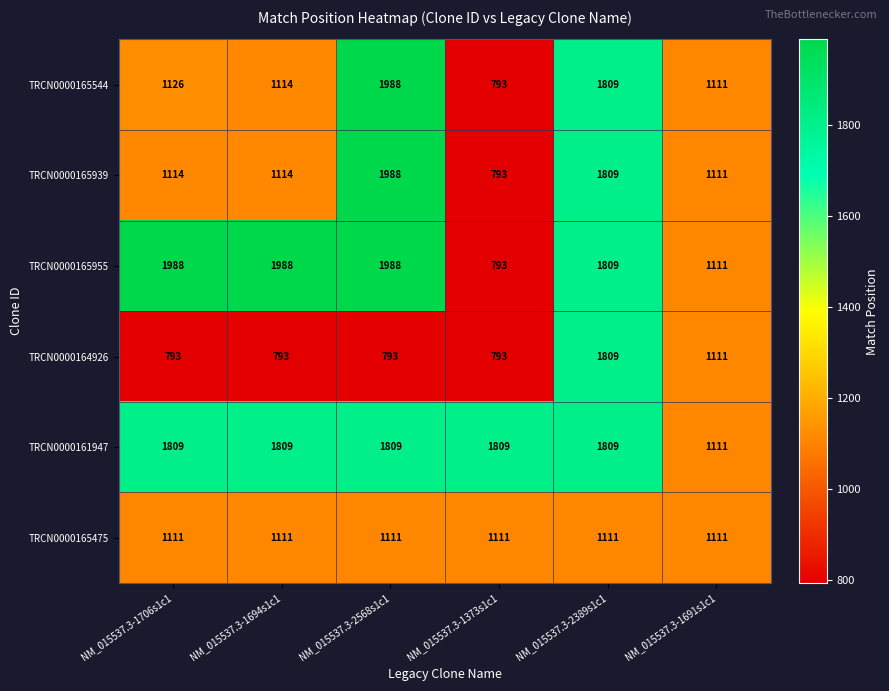

What is the maximum value shown in the chart?

1988